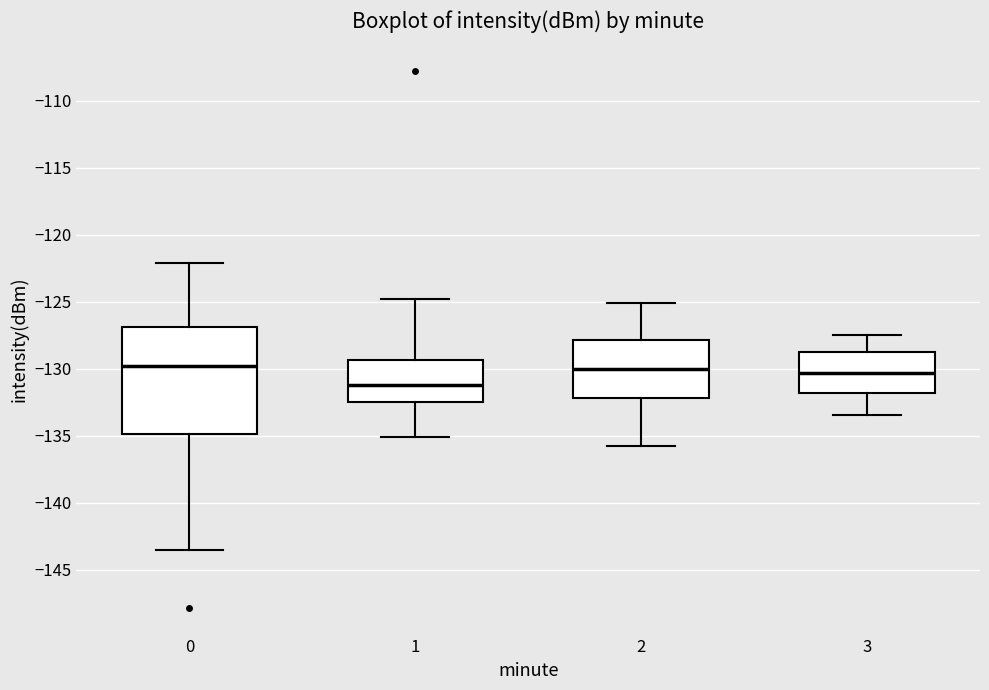

Reading left to right, read every box against the y-axis: the position of its median line, the range the box covers, and the ends of its whiskers. The values are not printed on the chart, so give them approximately, as read against the axis.

0: median -130.0, box -135.0 to -127.0, whiskers -143.5 to -122.0
1: median -131.0, box -132.5 to -129.5, whiskers -135.0 to -125.0
2: median -130.0, box -132.0 to -128.0, whiskers -136.0 to -125.0
3: median -130.5, box -132.0 to -129.0, whiskers -133.5 to -127.5